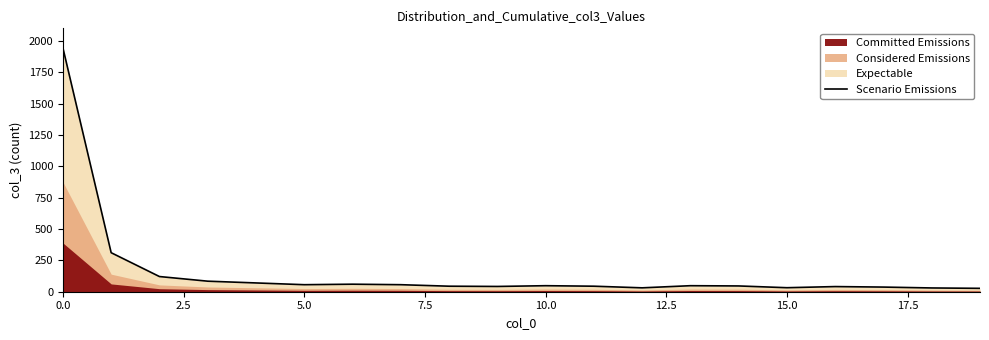

What is the maximum value for Scenario Emissions?

1944